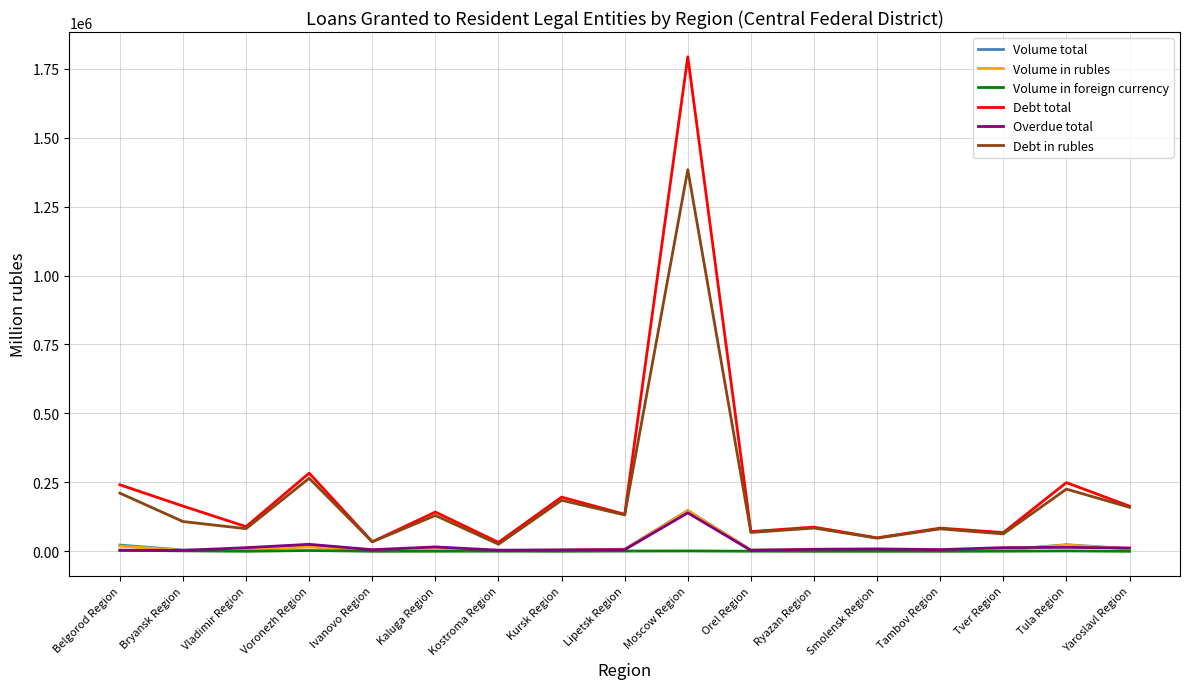

Which label corresponds to the largest value in the chart?

Moscow Region